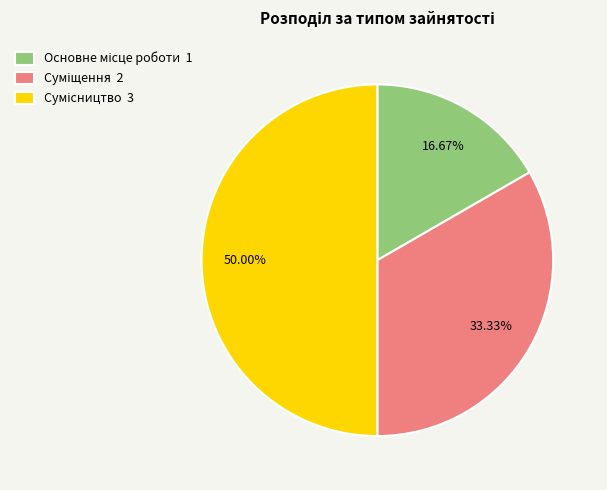

Rank the categories by value from highest to lowest.

Сумісництво, Суміщення, Основне місце роботи